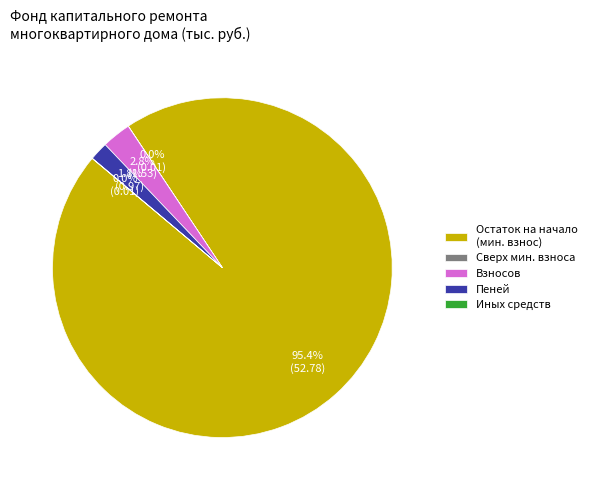

Which category has the biggest portion of the pie?

Остаток на начало (мин. взнос)